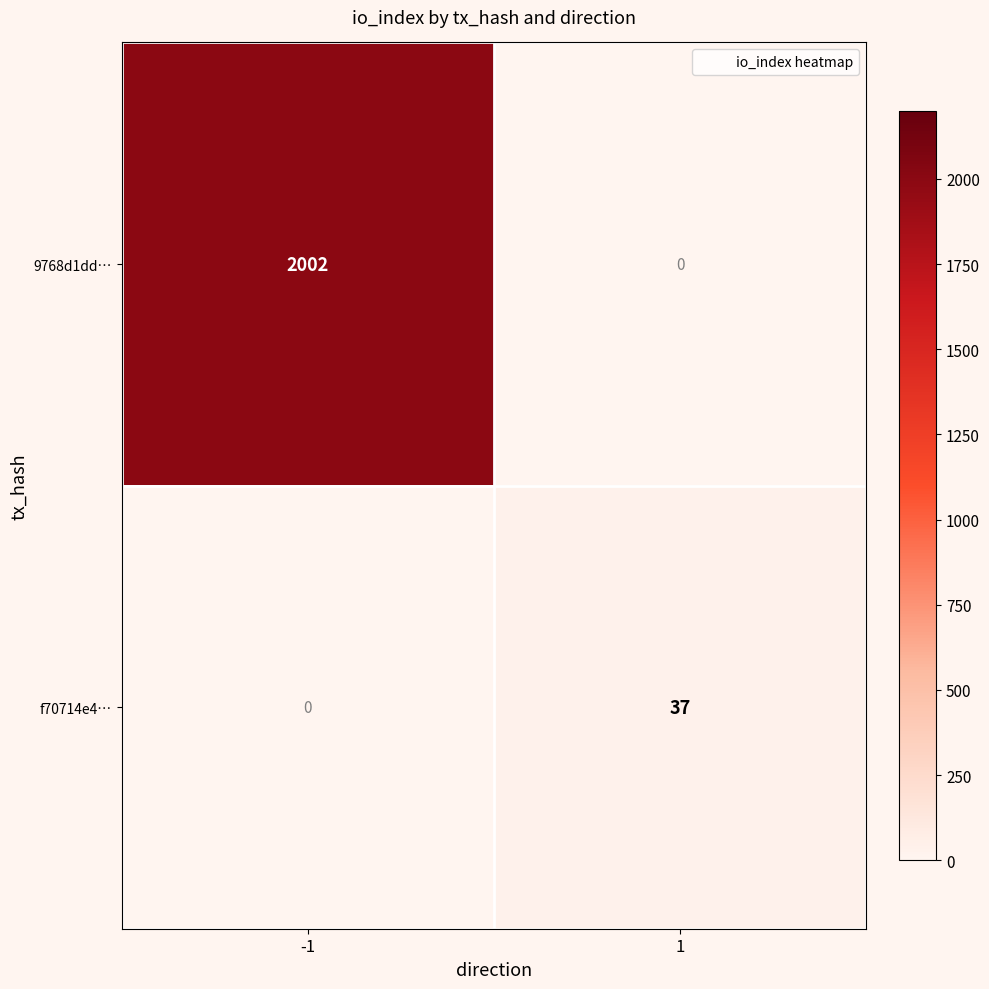

Is it true that 9768d1dd… equals 791 at -1?

False